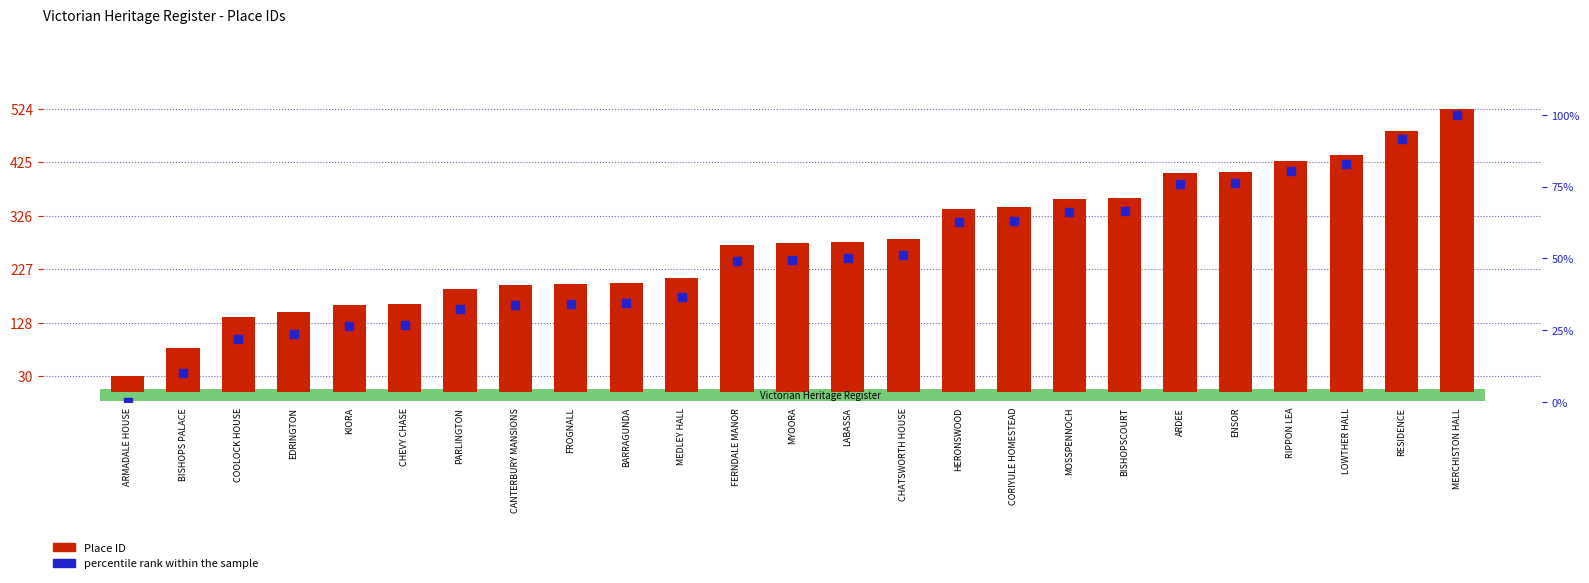

Which series reaches the maximum Y coordinate?

Place ID